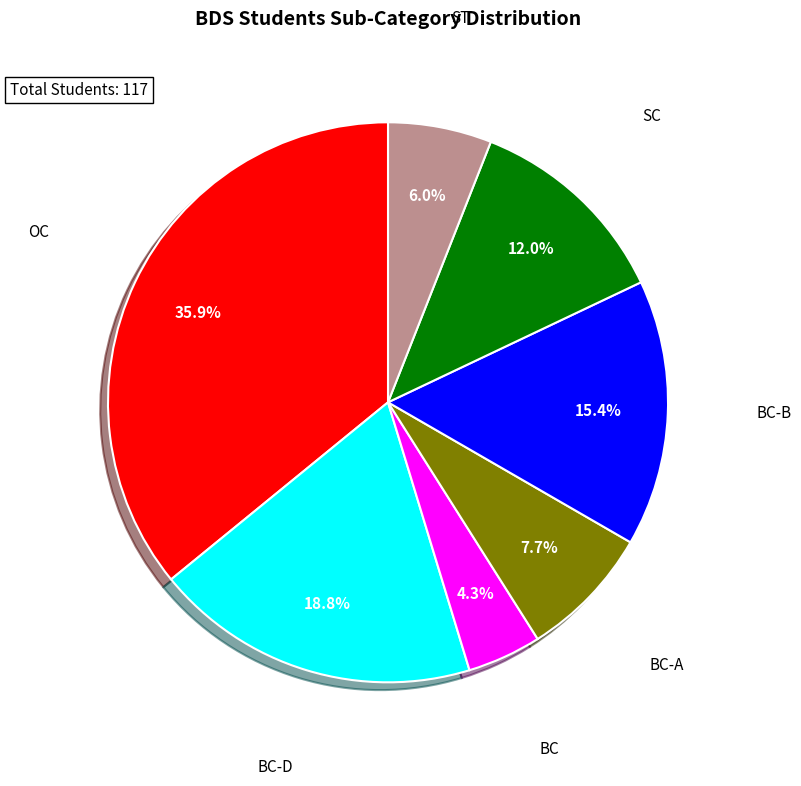

Is there a majority slice in this chart?

No